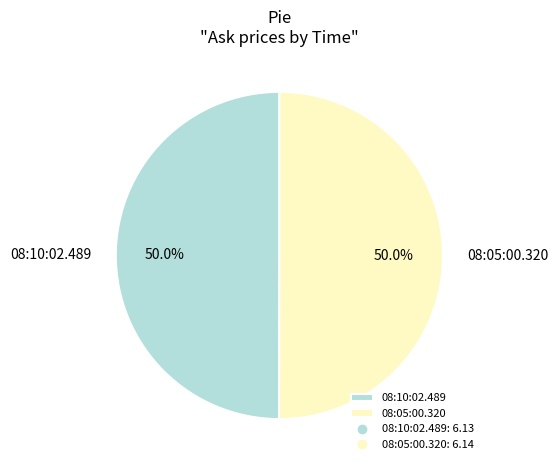

Combined, what portion of the pie is 08:10:02.489 and 08:05:00.320?

100.0%